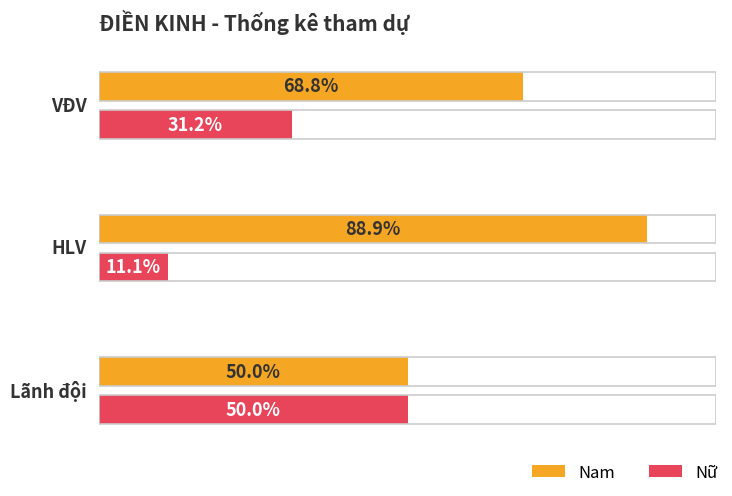

How many bars are there in each group?

2